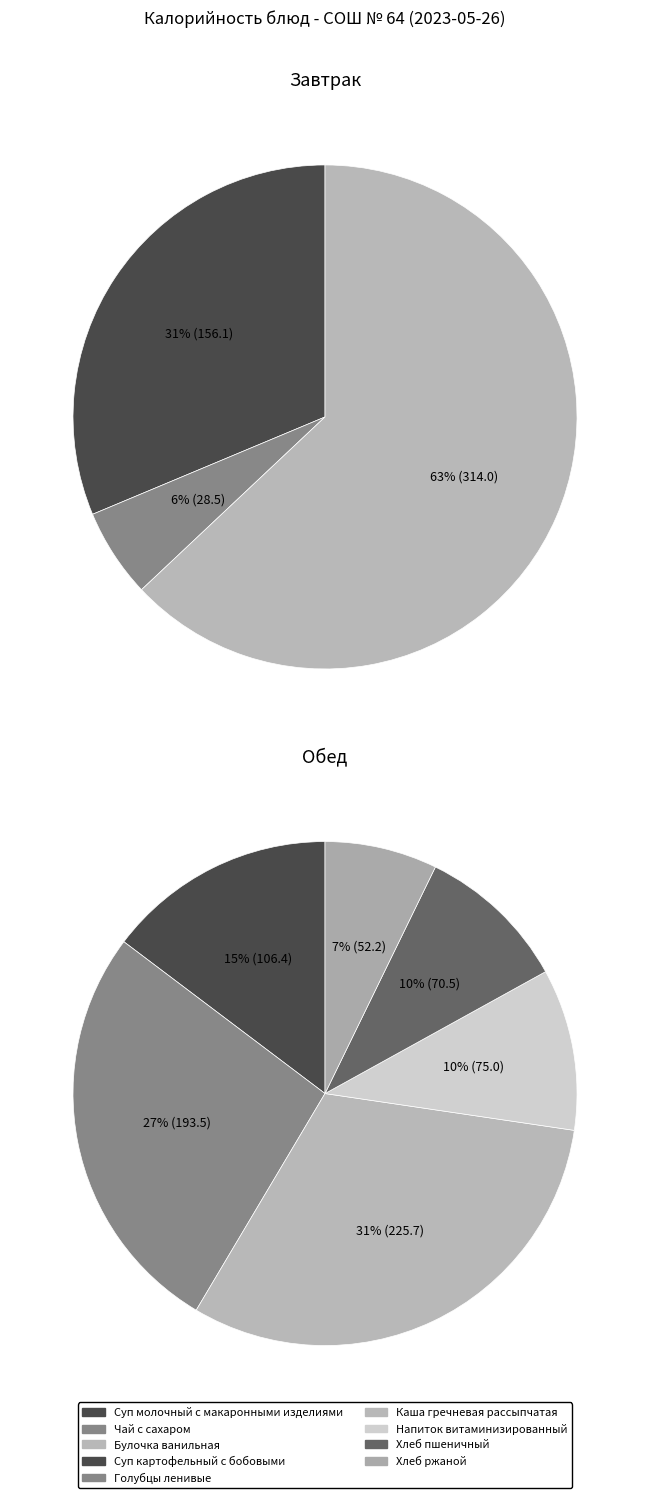

Is Чай с сахаром the majority of the pie?

No